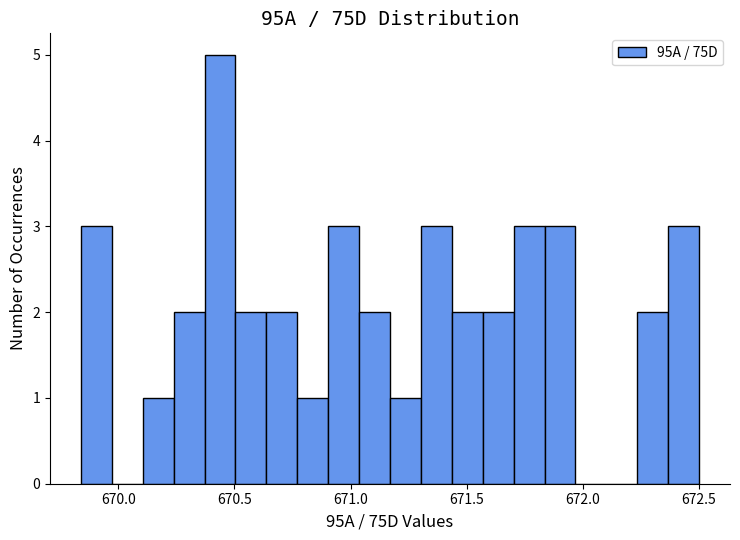

Around what value on the x-axis is the tallest bar? Give the approximate position of its centre, as read against the axis.

670.45